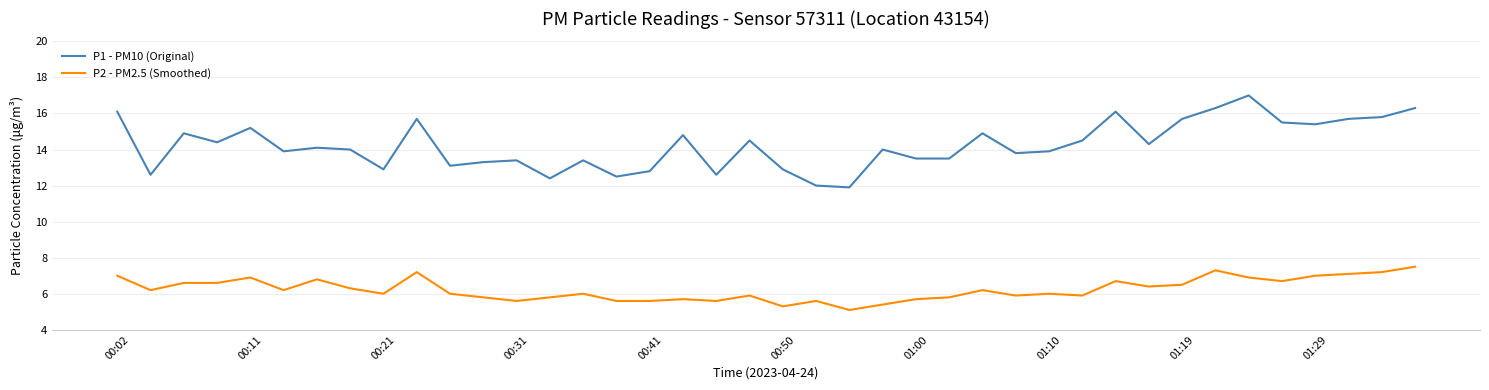

True or false: P2 - PM2.5 (Smoothed) has more than 0 points higher than both neighbors.

True